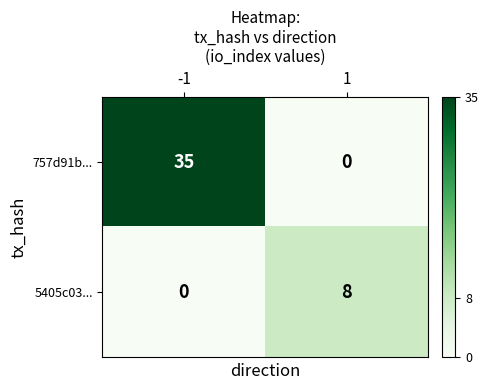

What is the difference between the maximum and minimum values in the 757d91b... series?

35